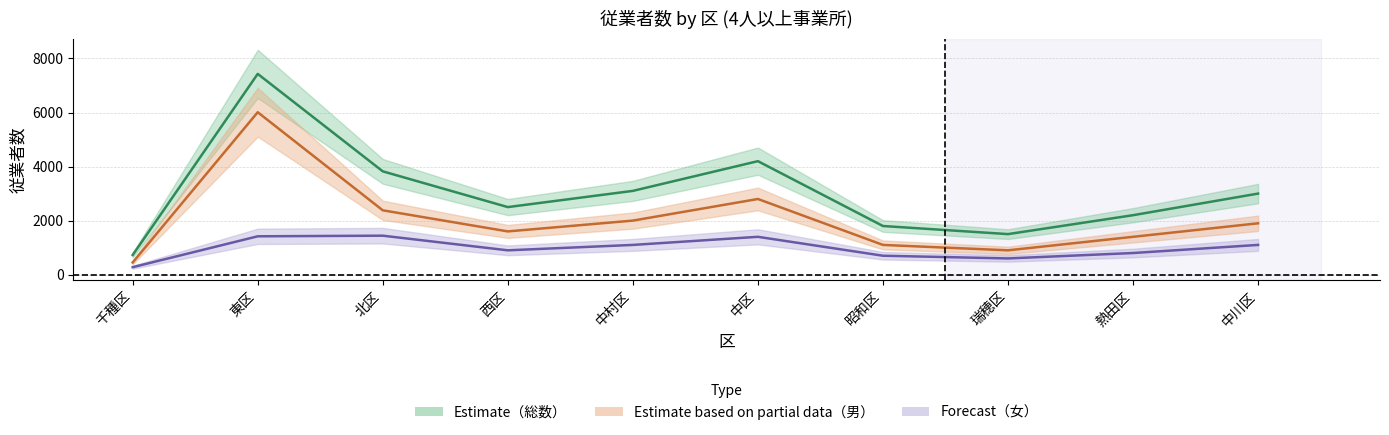

At which category does the chart reach its peak across all series?

東区